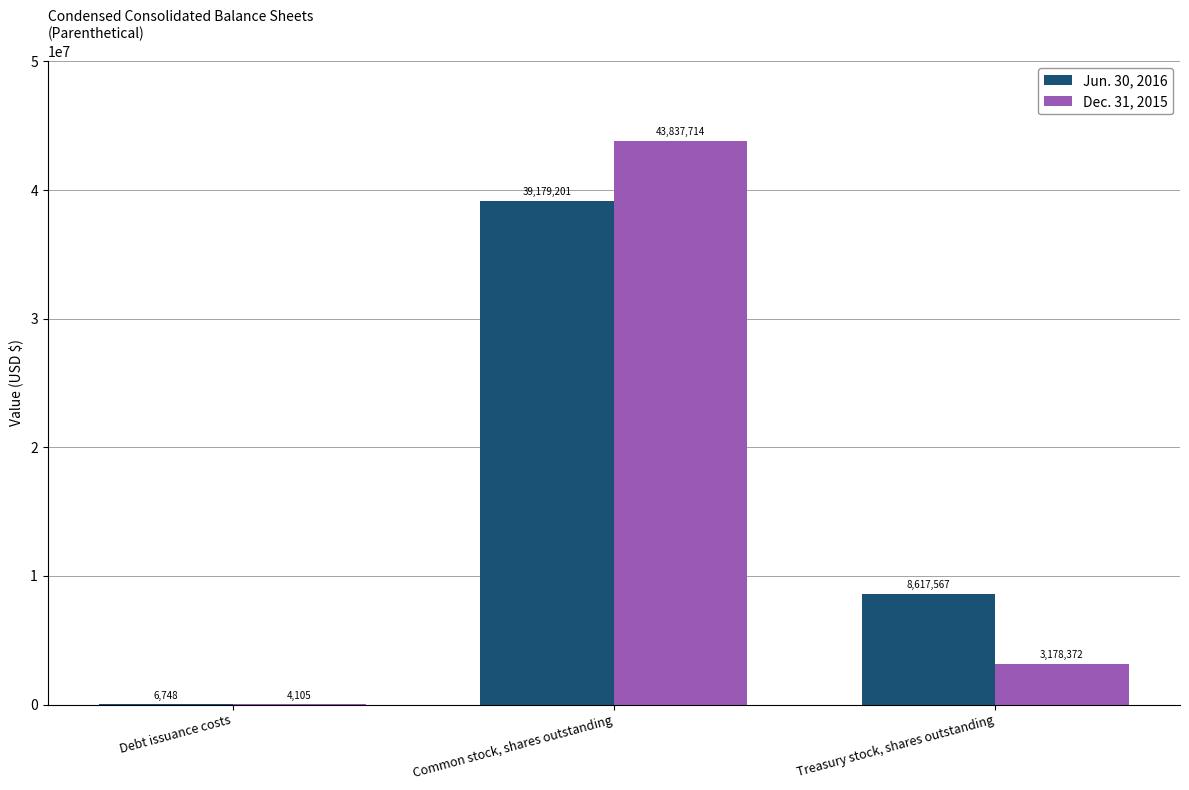

What is the average value of the Jun. 30, 2016 series?

15934505